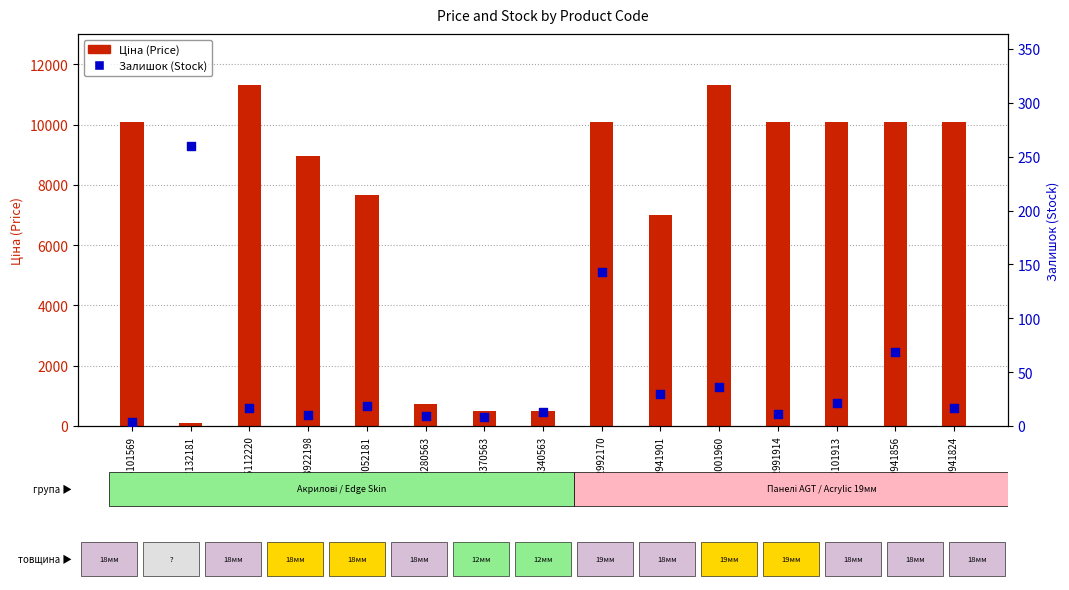

Which series has the largest total across all categories?

Ціна (Price)